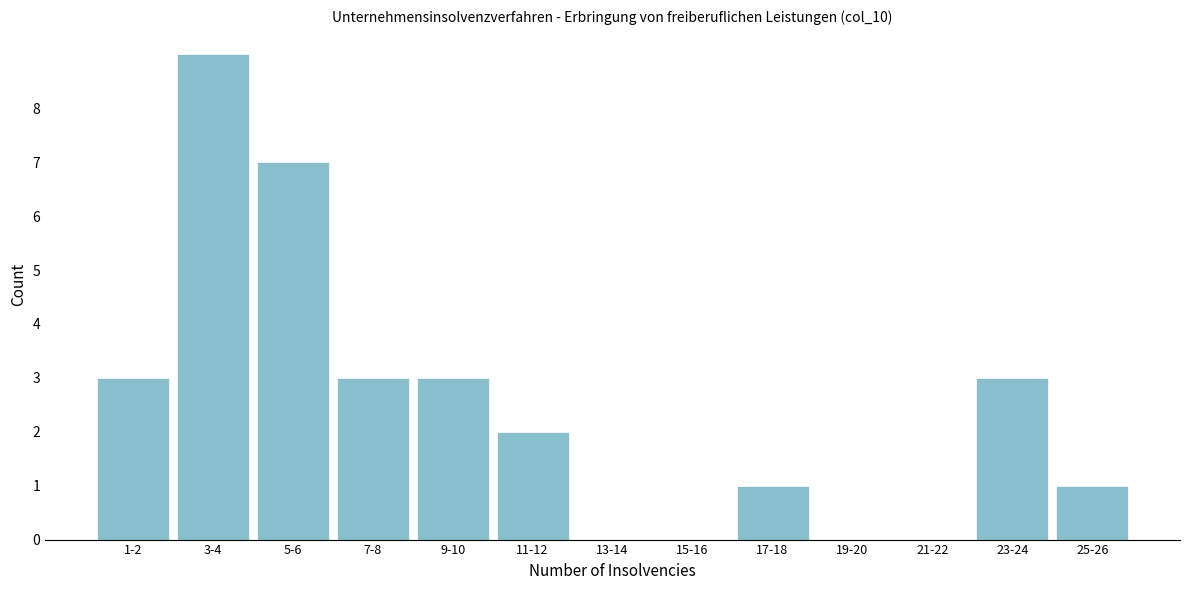

Reading left to right, transcribe all the data shown in this chart.

1-2=3	3-4=9	5-6=7	7-8=3	9-10=3	11-12=2	13-14=0	15-16=0	17-18=1	19-20=0	21-22=0	23-24=3	25-26=1